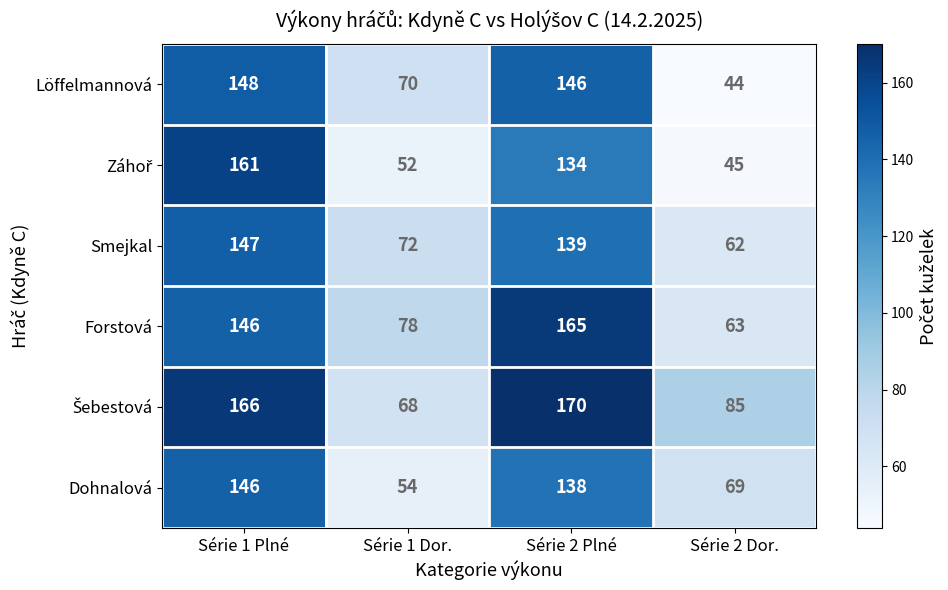

The Dohnalová series shows 74 at Série 1 Plné. True or false?

False